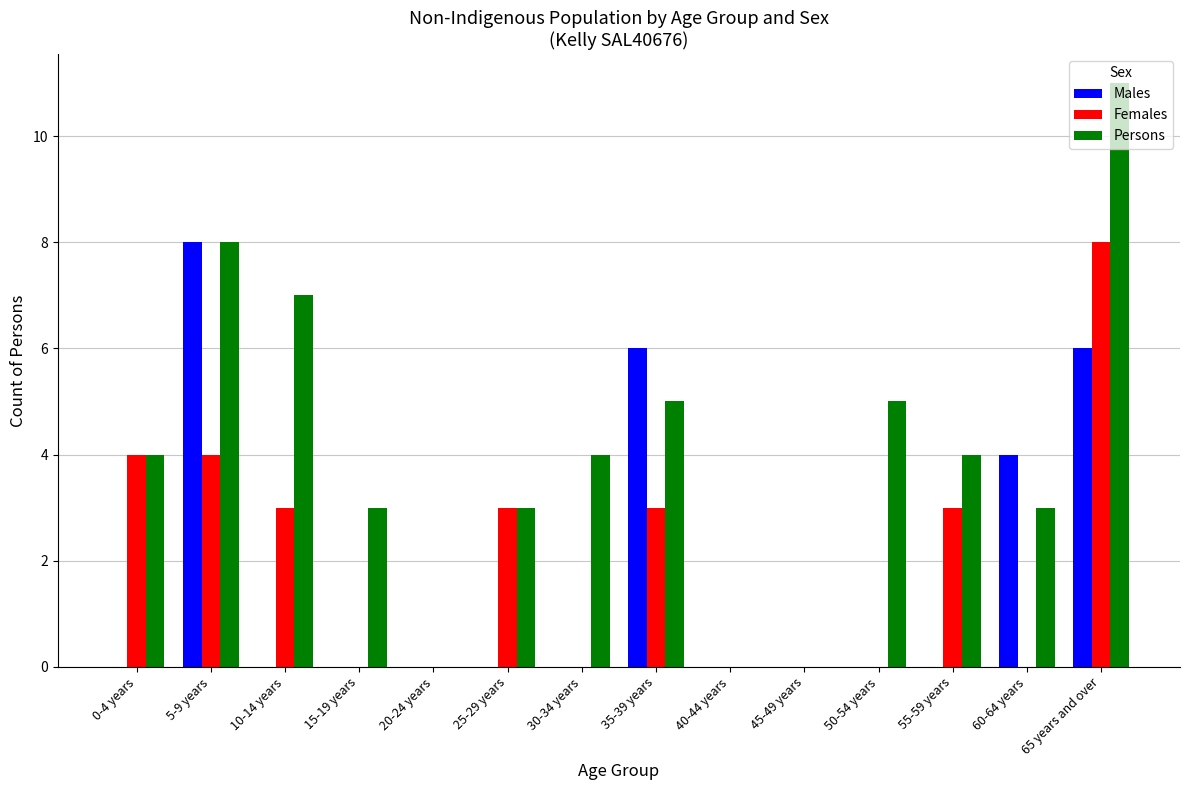

What is the difference between the Females values at 60-64 years and 0-4 years?

4